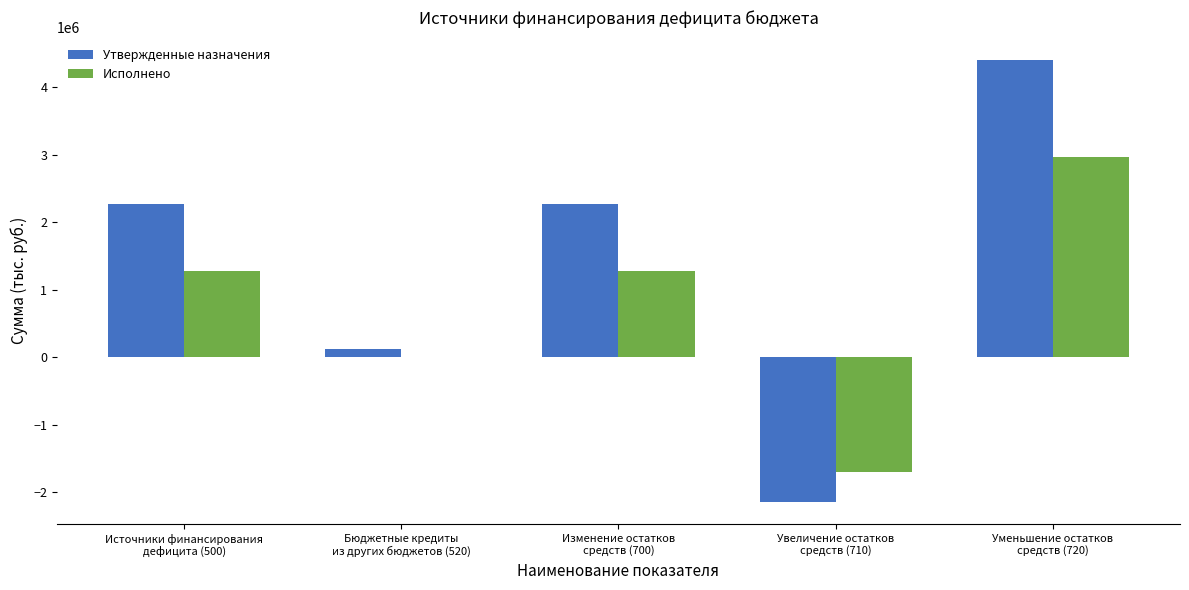

What is the highest value of the Утвержденные назначения series?

4405313.7